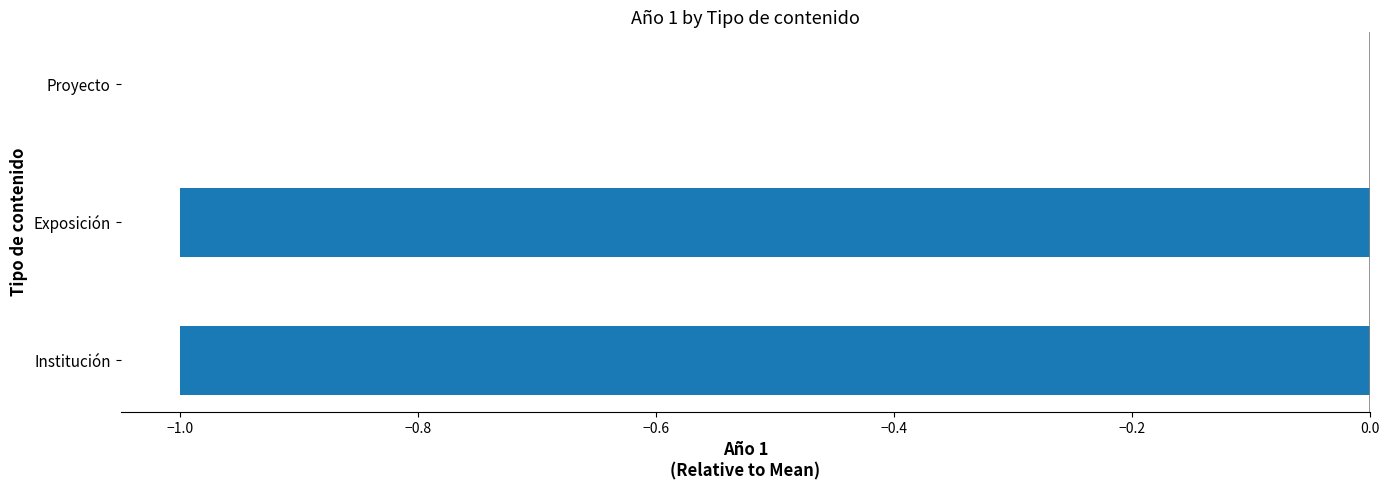

Between Exposición and Proyecto, which is larger?

Proyecto